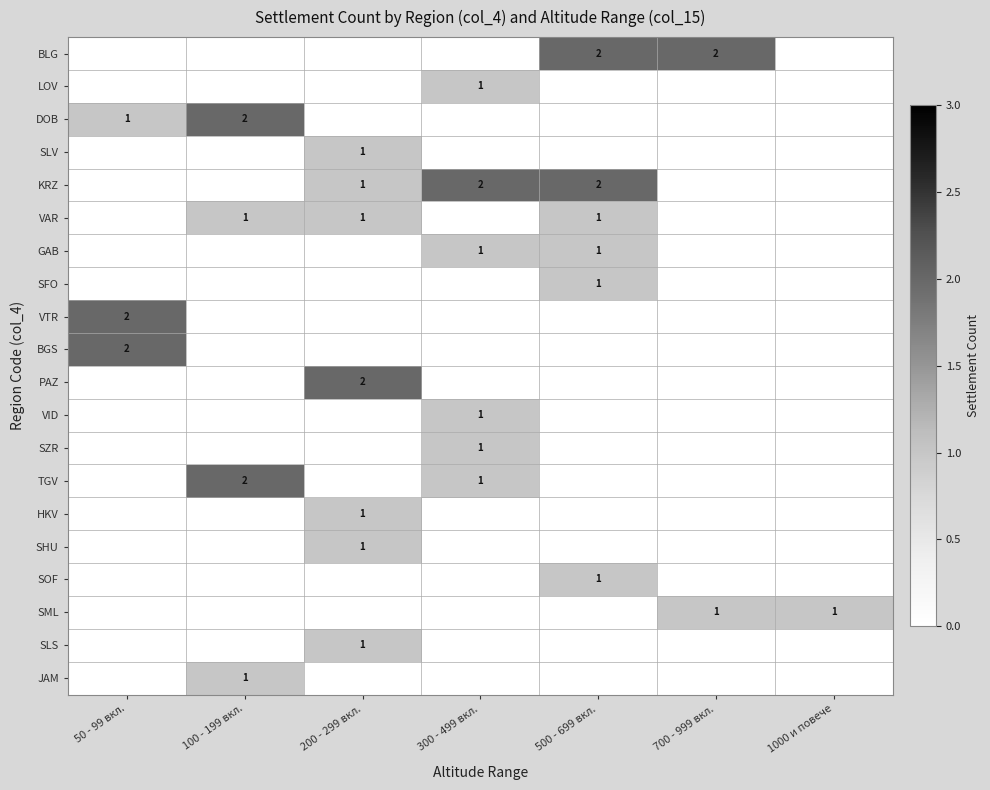

At which category is the sum across all series the highest?

200 - 299 вкл.